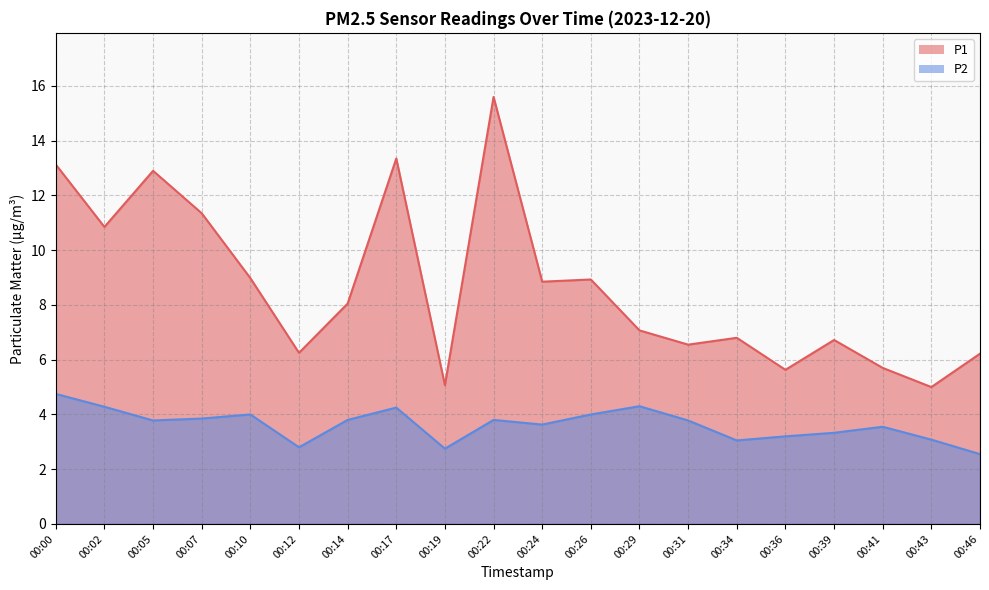

How many data points in P2 are above 3?

17